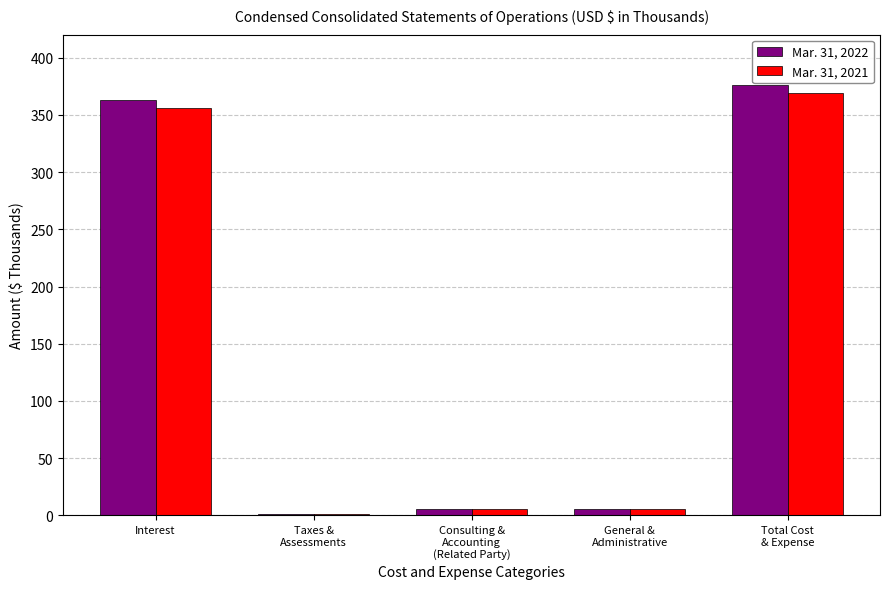

Which series has the largest range (max minus min)?

Mar. 31, 2022